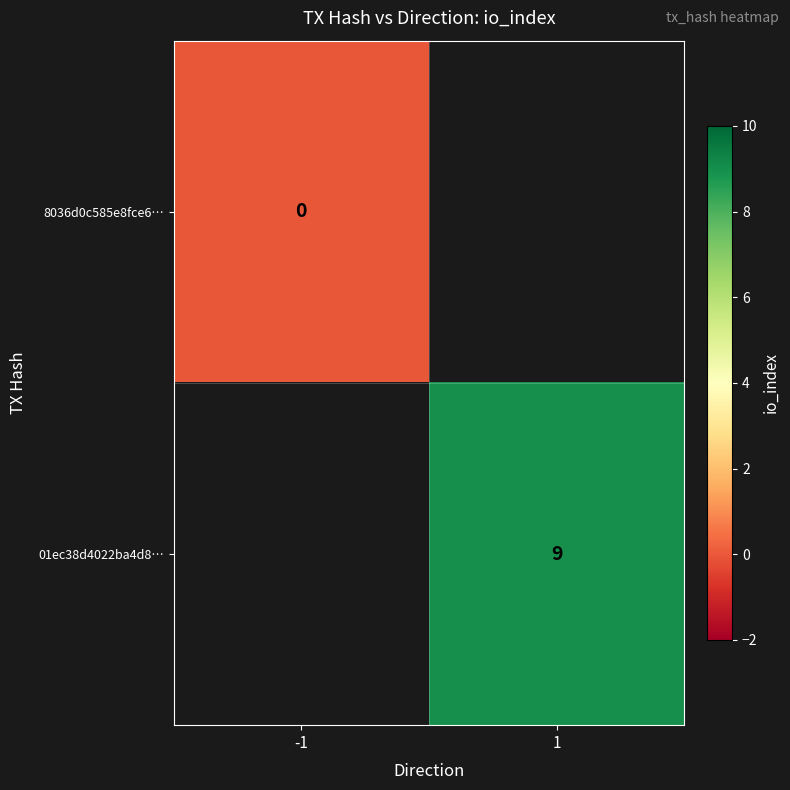

True or false: 01ec38d4022ba4d8… has a value of 14 at 1.

False